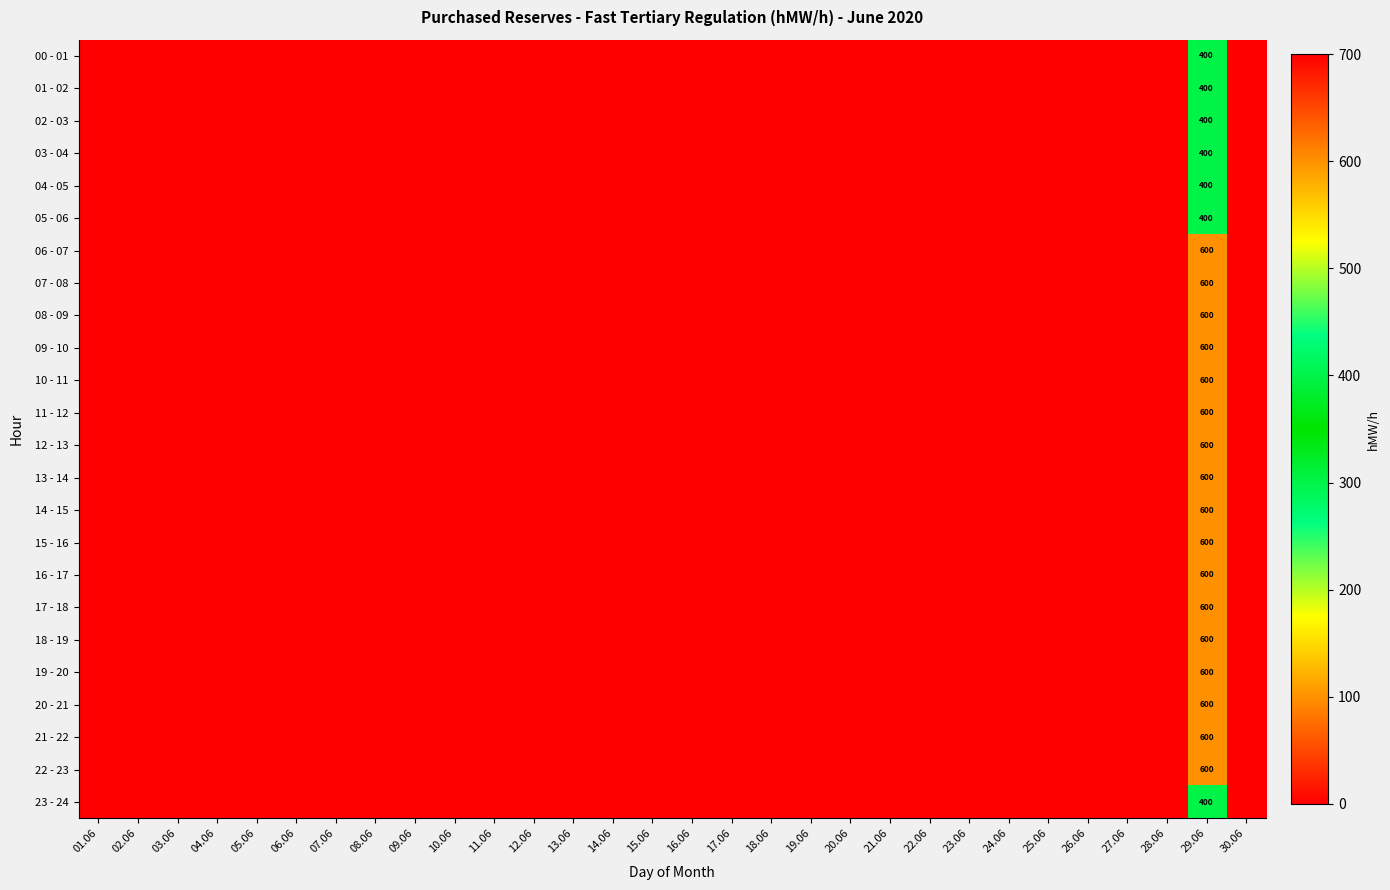

How many values in the 13 - 14 series exceed 0?

1